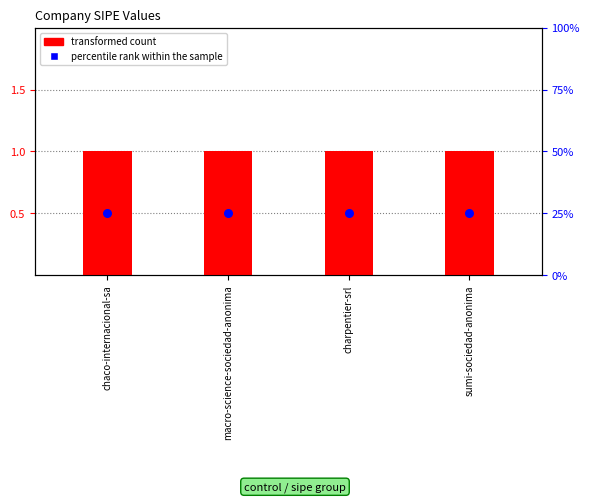

At which category is the sum across all series the highest?

chaco-internacional-sa